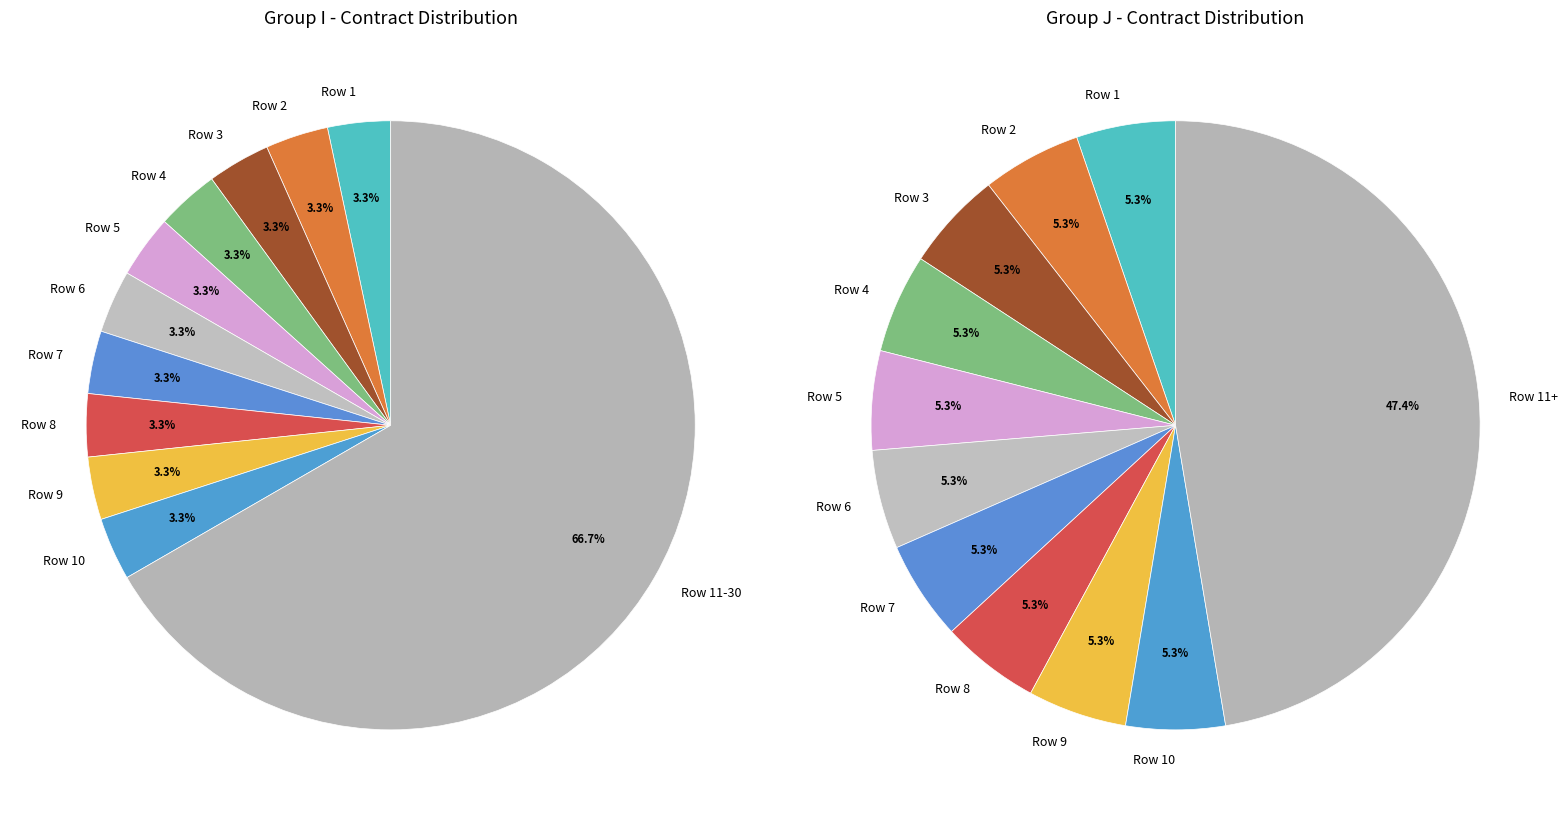

How many slices are in this pie chart?

11